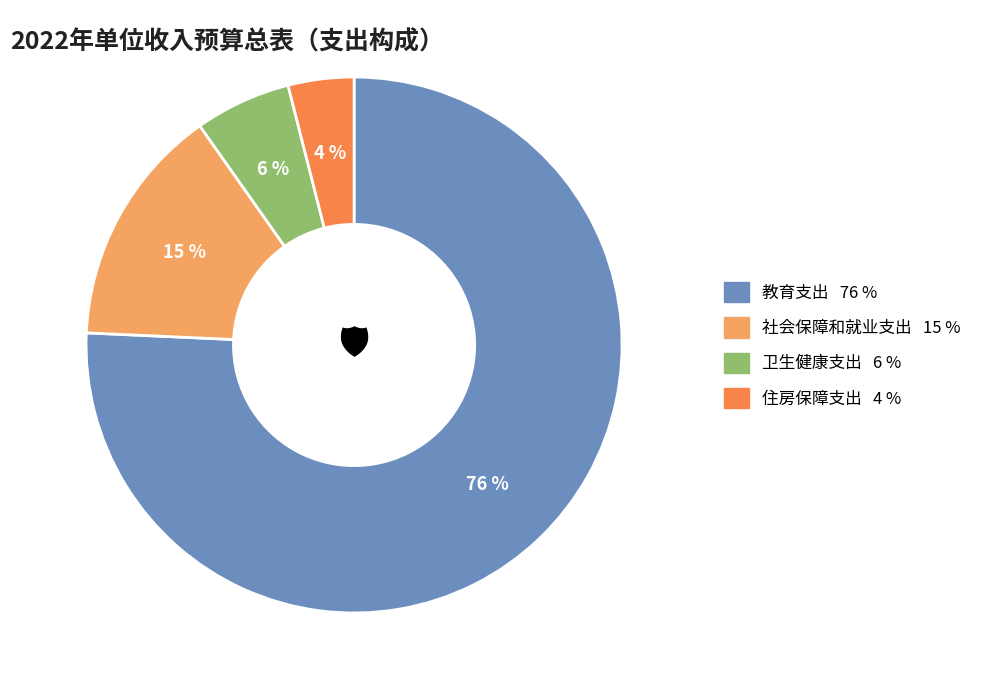

What is the smallest slice in the pie chart?

住房保障支出